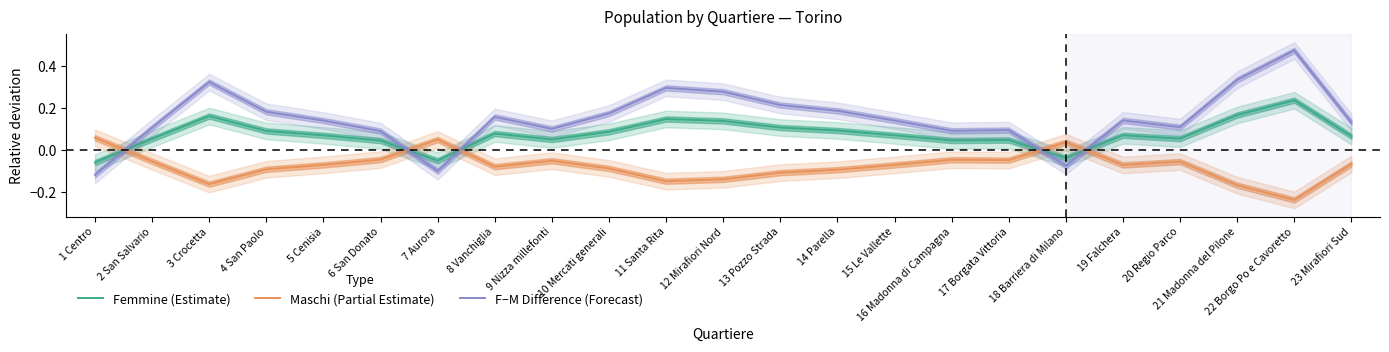

What is the sum of all Maschi (Partial Estimate) values?

-1.7